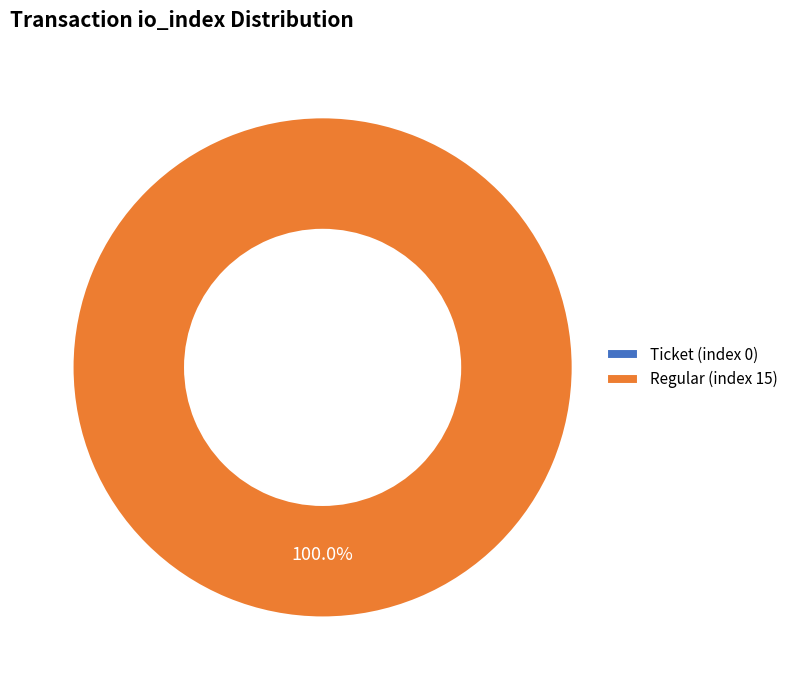

What percentage is the Regular (index 15) slice, to the nearest percent?

100%